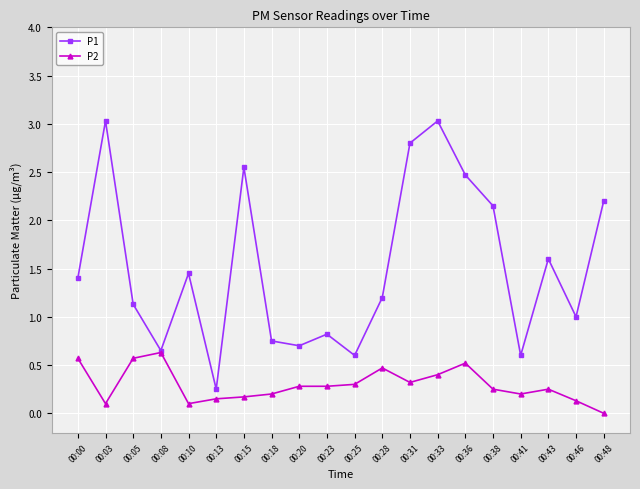

Which series has the widest spread of values?

P1